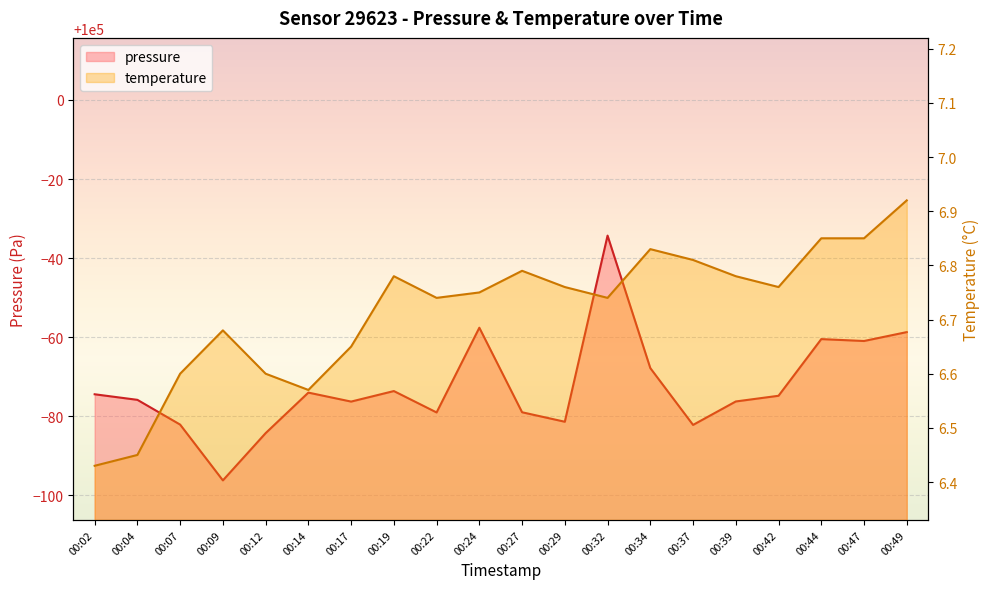

Between 00:42 and 00:47, which series saw the biggest shift?

pressure